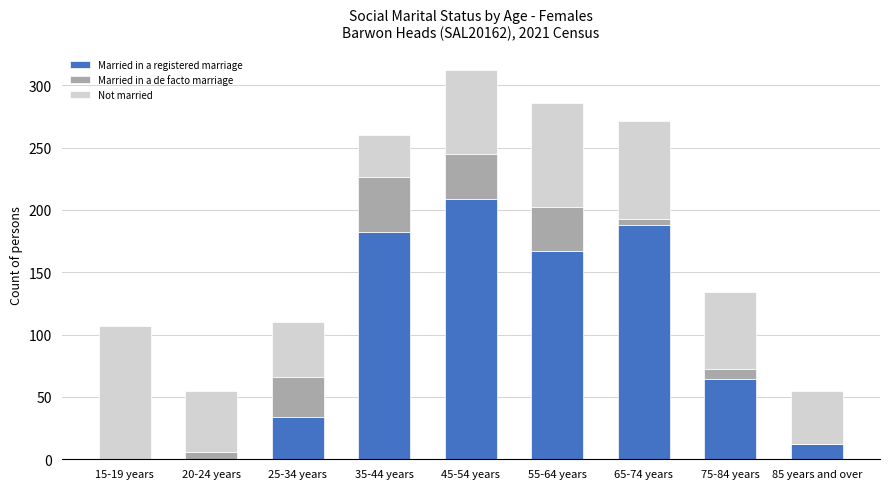

What are all the series names shown in the legend?

Married in a registered marriage, Married in a de facto marriage, Not married